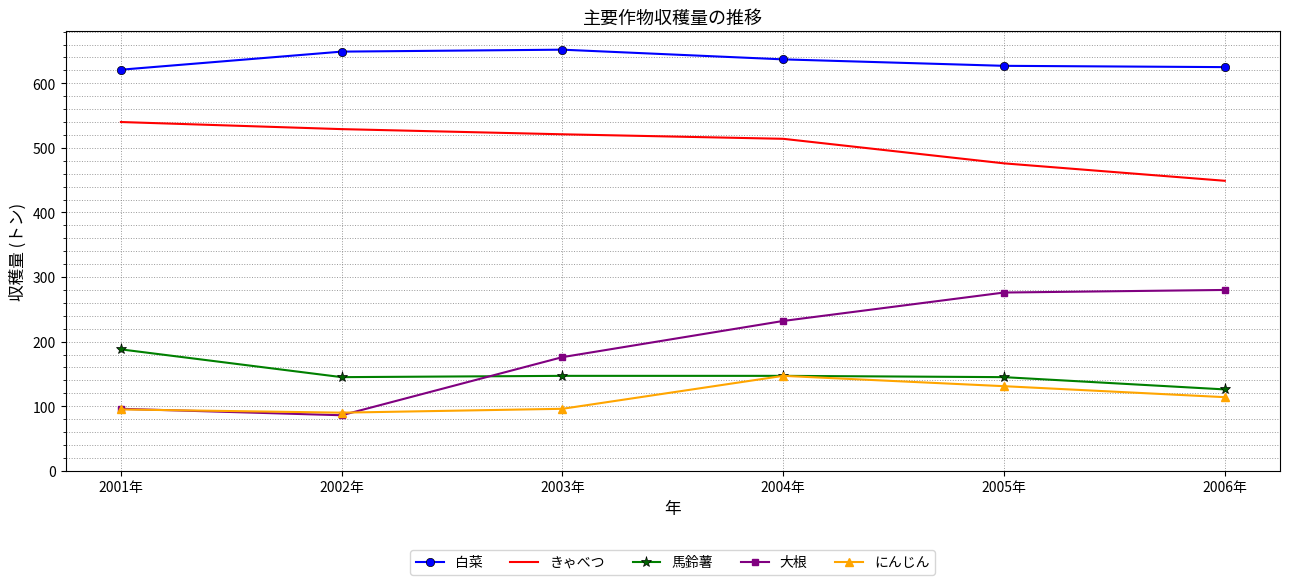

Is the value of 大根 at 2006年 greater than the value of にんじん at 2004年?

Yes